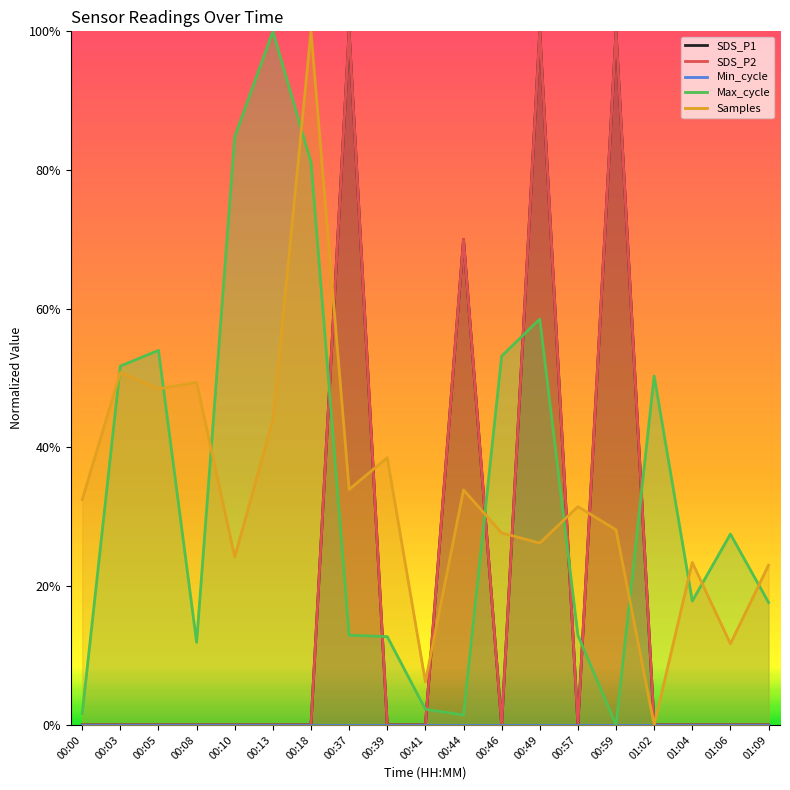

What is the difference between the highest and lowest values at 00:18?

1.0